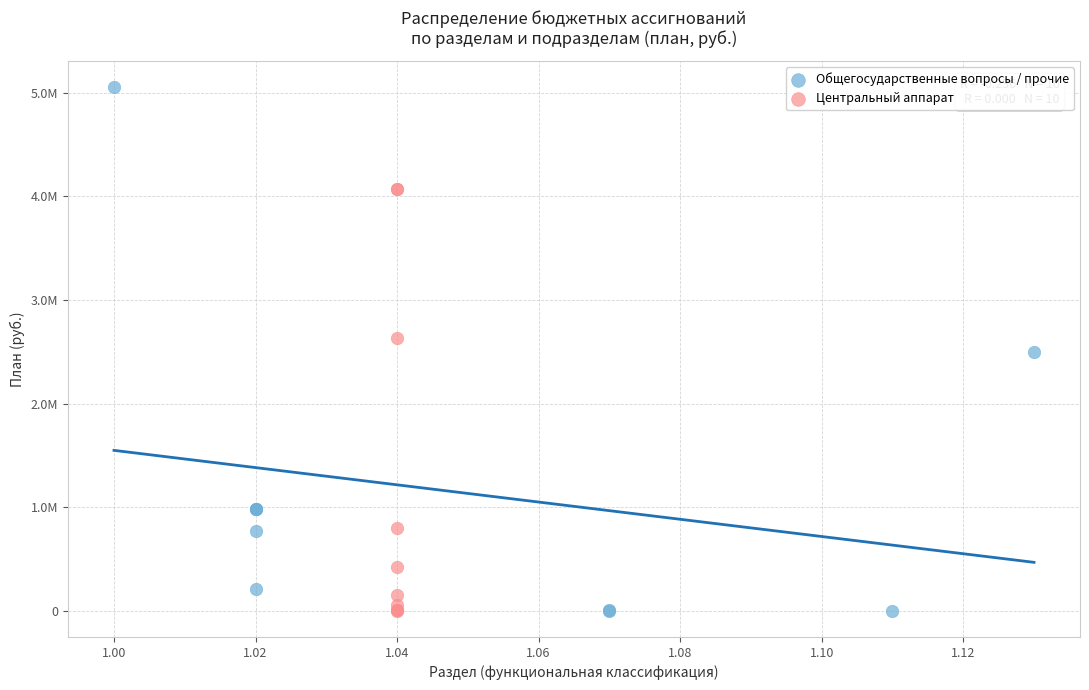

What are all the series names shown in the legend?

Общегосударственные вопросы / прочие, Центральный аппарат